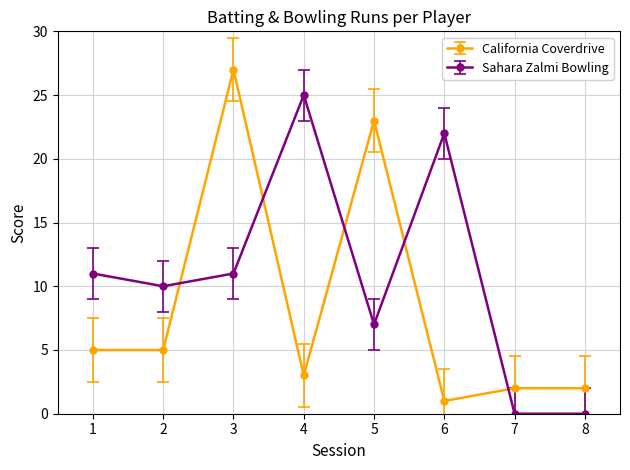

How many intersections are there between California Coverdrive and Sahara Zalmi Bowling?

5